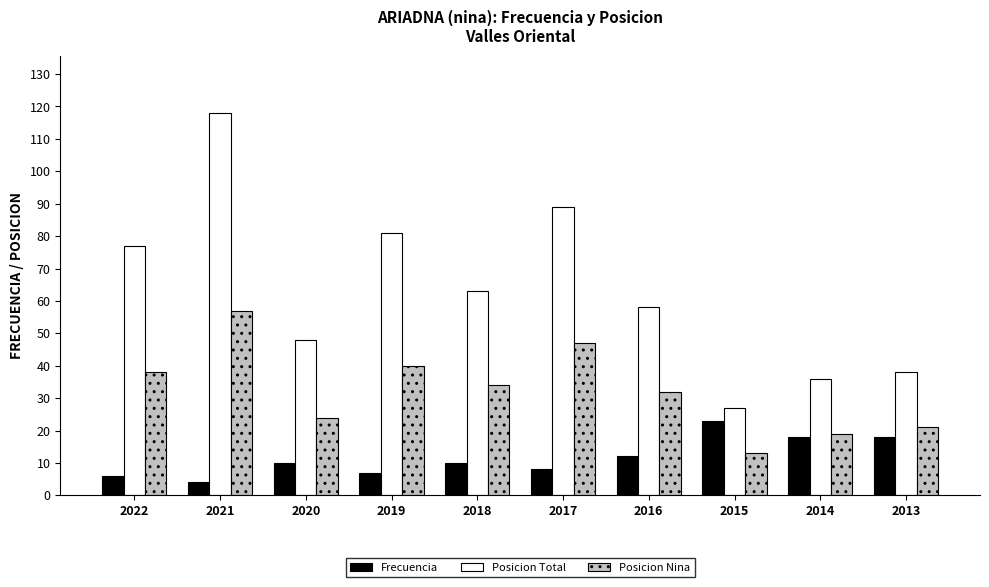

What is the value of the Posicion Total bar at the 9th from the left?

36